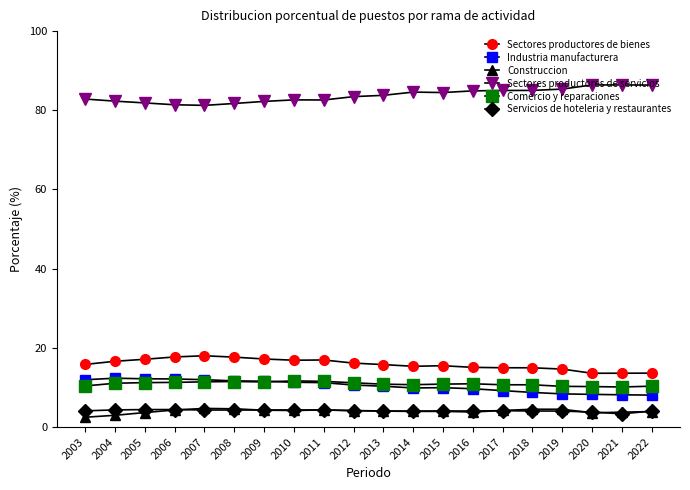

Reading left to right, list all the values displayed in this chart.

Sectores productores de bienes: 15.8	16.6	17.1	17.7	18.0	17.7	17.2	16.9	16.9	16.1	15.8	15.3	15.5	15.1	15.0	15.0	14.6	13.6	13.6	13.6
Industria manufacturera: 12.0	12.3	12.2	12.1	12.0	11.7	11.6	11.3	11.2	10.6	10.3	9.9	9.9	9.7	9.2	8.7	8.4	8.3	8.1	8.1
Construccion: 2.5	3.0	3.7	4.3	4.7	4.6	4.3	4.2	4.3	4.1	4.0	4.0	4.0	3.8	4.2	4.5	4.5	3.6	3.8	3.9
Sectores productores de servicios: 82.8	82.3	81.9	81.4	81.2	81.7	82.2	82.6	82.6	83.5	83.8	84.6	84.5	84.9	85.0	85.0	85.4	86.4	86.4	86.4
Comercio y reparaciones: 10.4	11.1	11.2	11.3	11.4	11.5	11.4	11.7	11.5	11.2	10.8	10.7	10.8	10.9	10.7	10.7	10.3	10.2	10.1	10.3
Servicios de hoteleria y restaurantes: 4.1	4.3	4.4	4.4	4.3	4.3	4.3	4.3	4.3	4.2	4.1	4.0	4.1	4.1	4.1	4.1	4.0	3.8	3.3	4.0